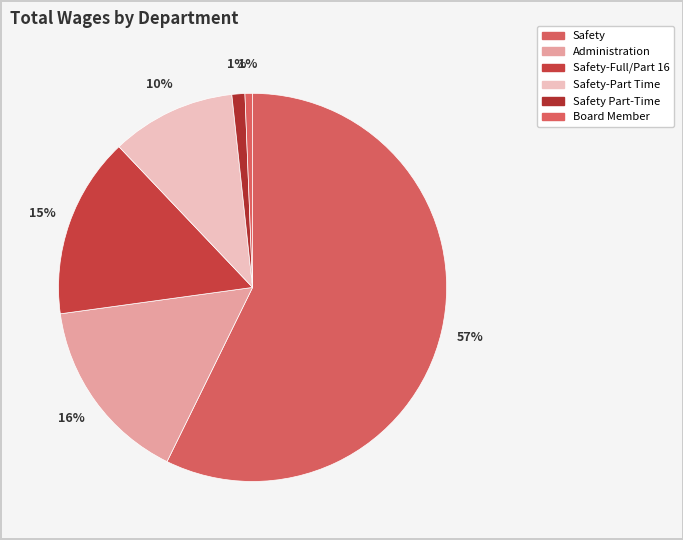

Rank the categories by value from highest to lowest.

Safety, Administration, Safety-Full/Part 16, Safety-Part Time, Safety Part-Time, Board Member